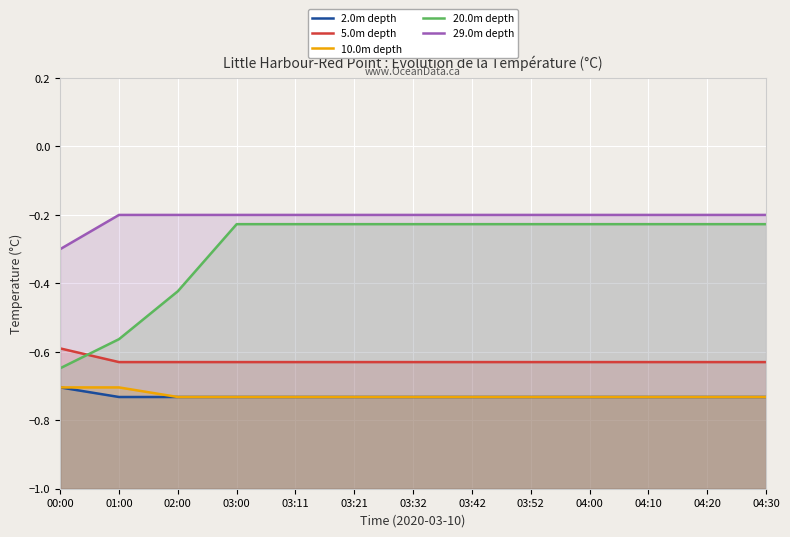

True or false: 29.0m depth and 20.0m depth intersect in this chart.

False